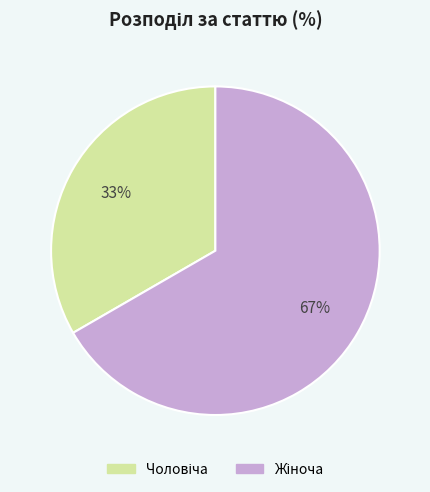

Does any single category account for the majority?

Yes